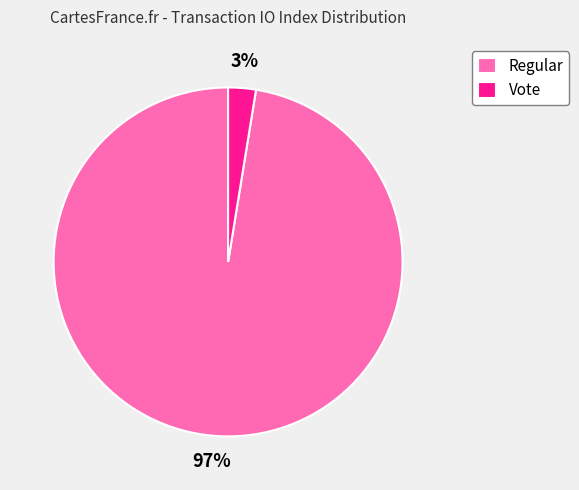

Between Regular and Vote, which is larger?

Regular